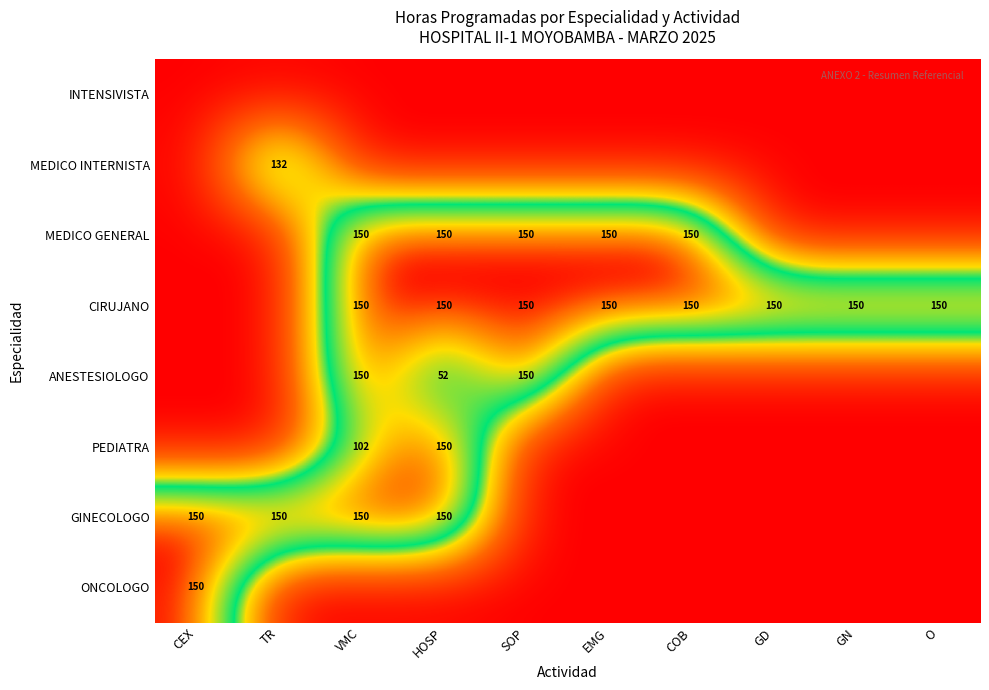

What is the total value across all series at CEX?

300